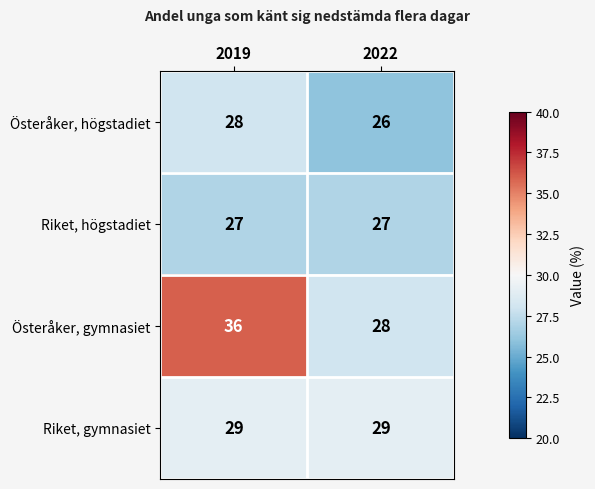

What is the average value of the Riket, högstadiet series?

27